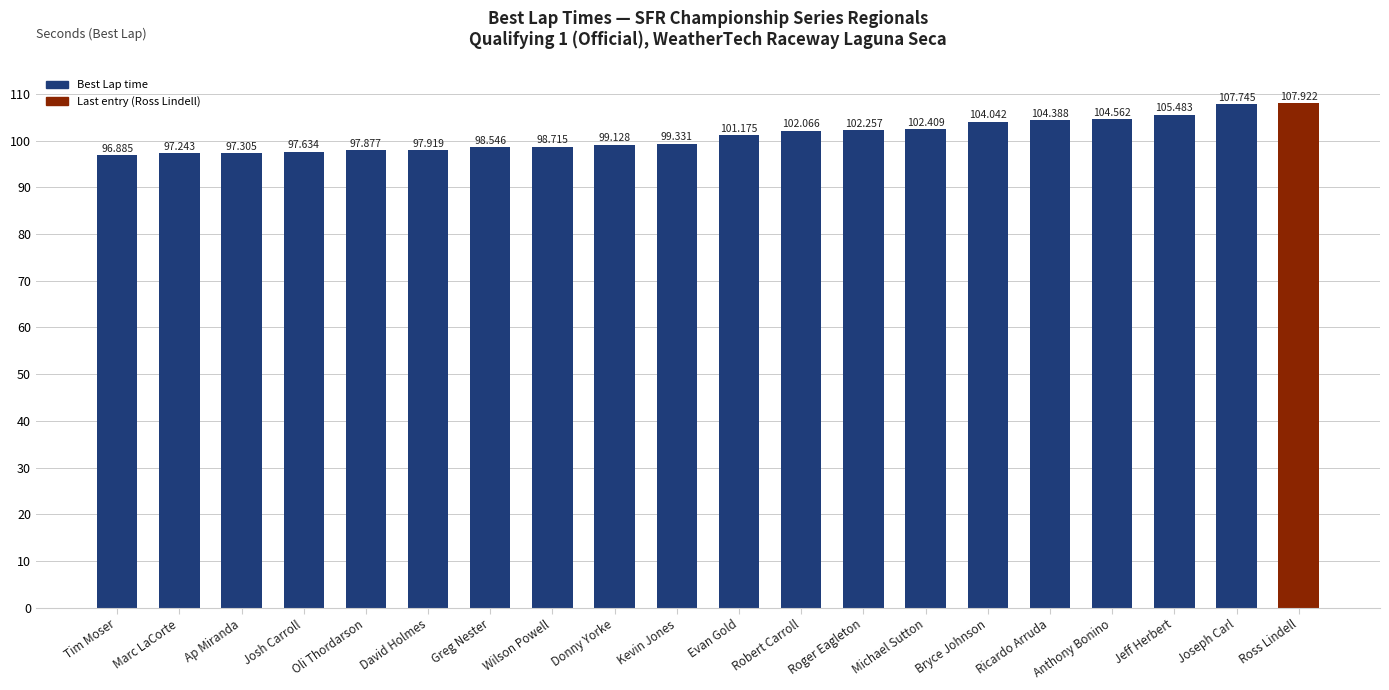

How many data points are less than 101?

10